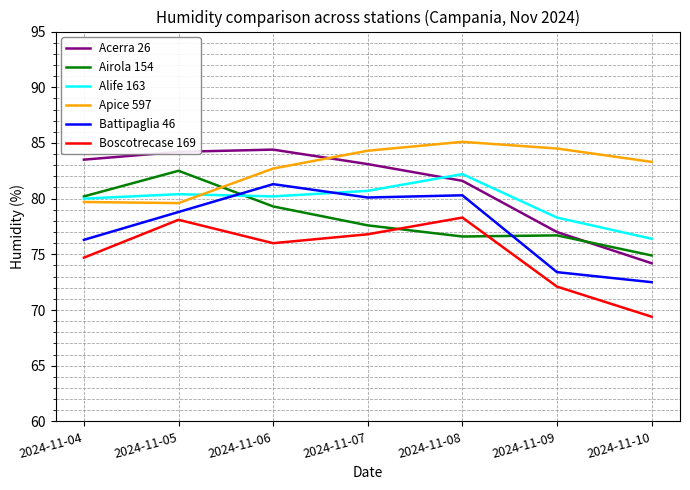

What is the total value across all series at 2024-11-04?

474.4